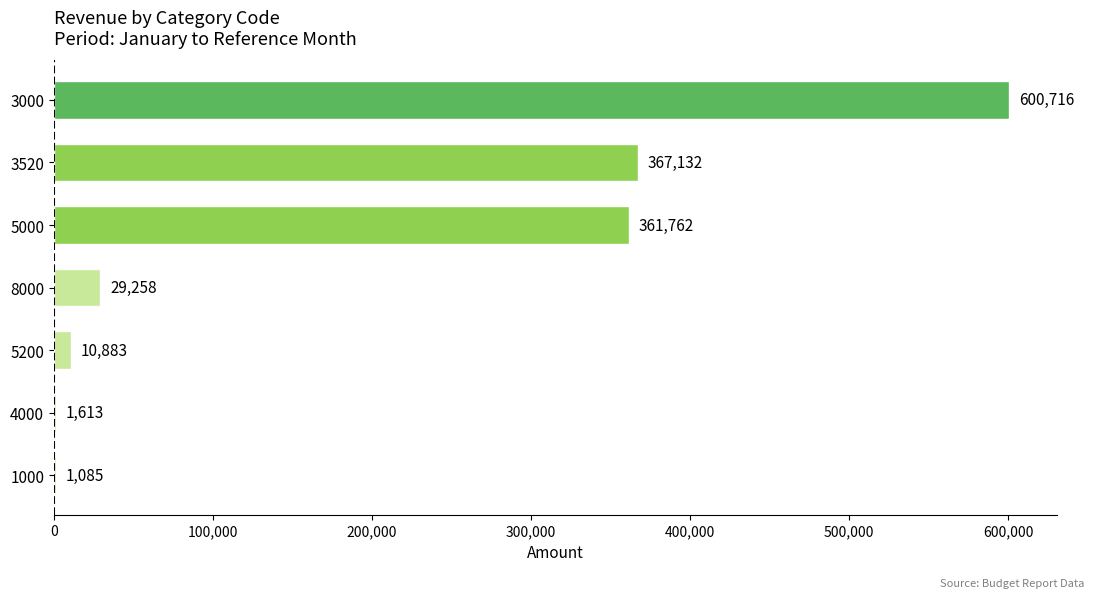

How many series are shown in this chart?

1